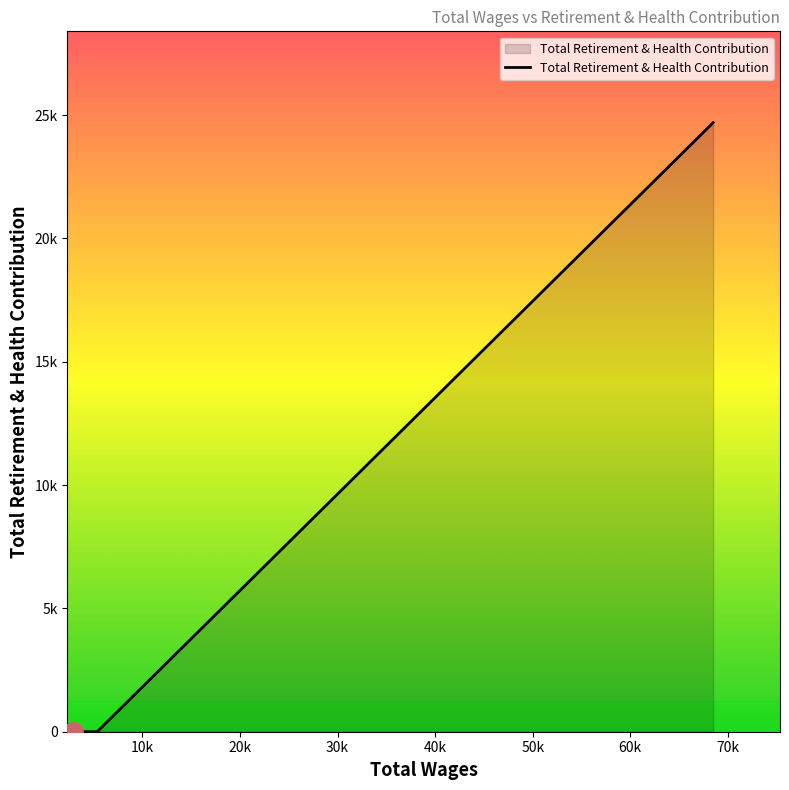

Does the chart have visible grid lines?

No